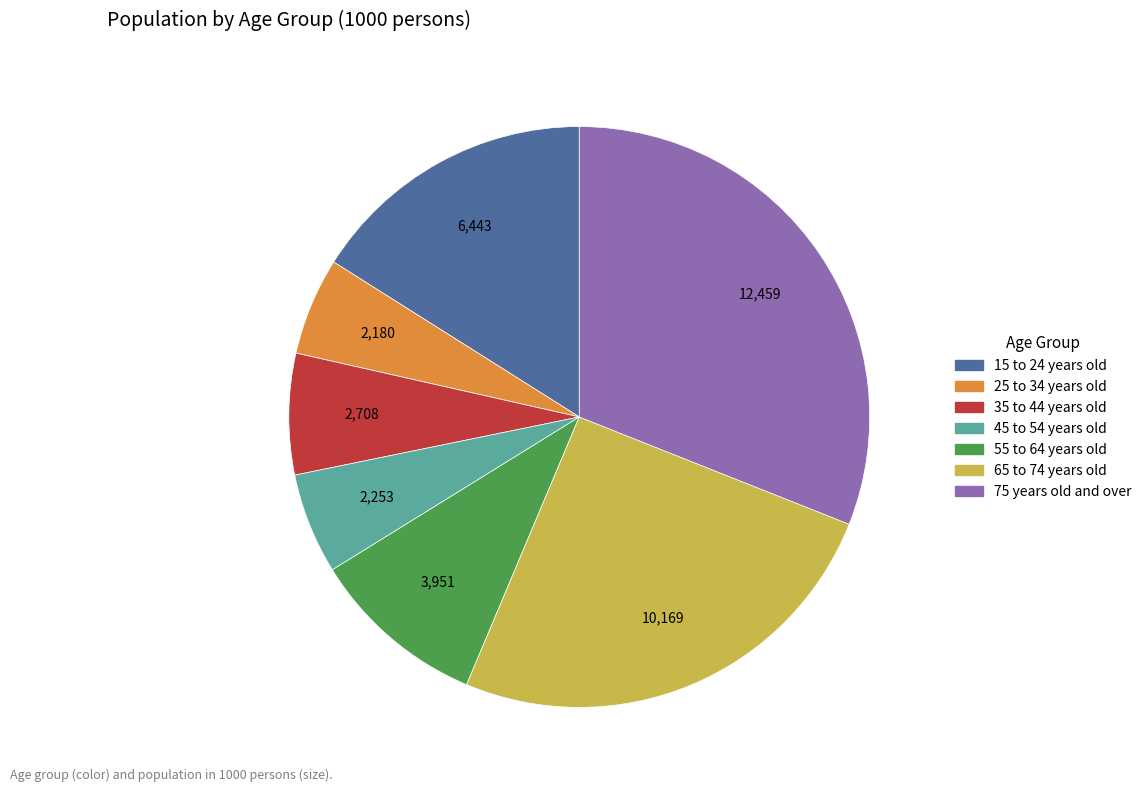

Is there any slice that represents more than half of the pie?

No